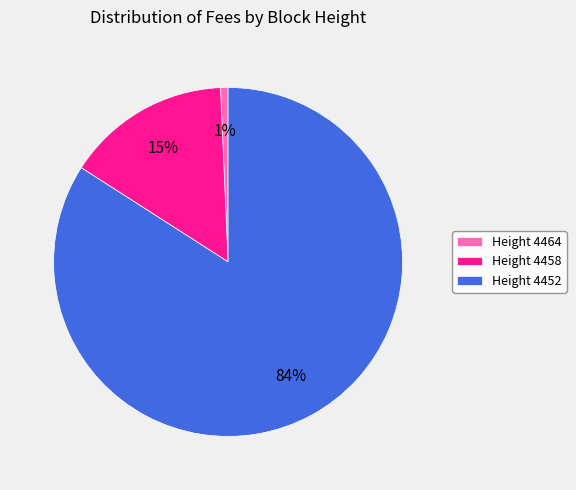

Combined, do Height 4464 and Height 4452 account for over 50%?

Yes